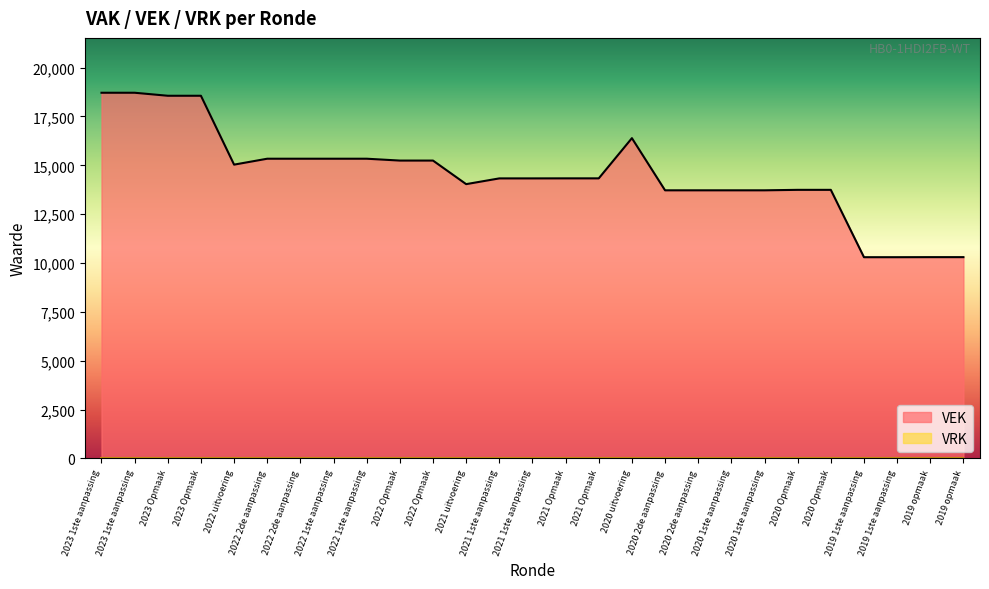

Which label corresponds to the smallest value in the chart?

2019 1ste aanpassing